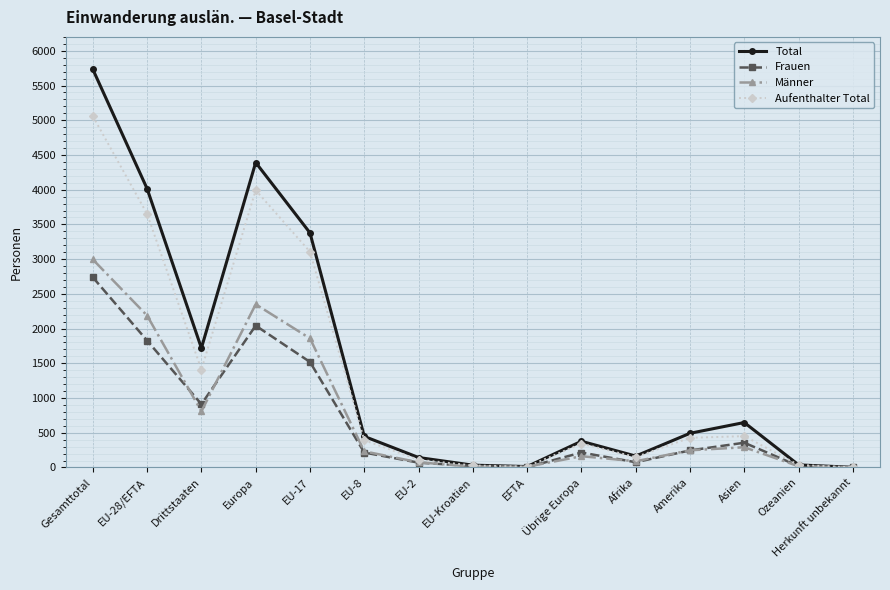

How many data points in Total are less than 447?

7